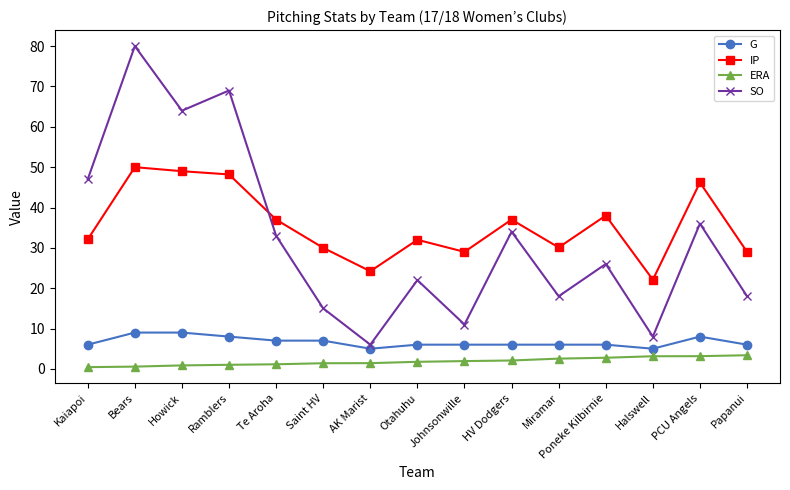

What is the maximum value shown in the chart?

80.0